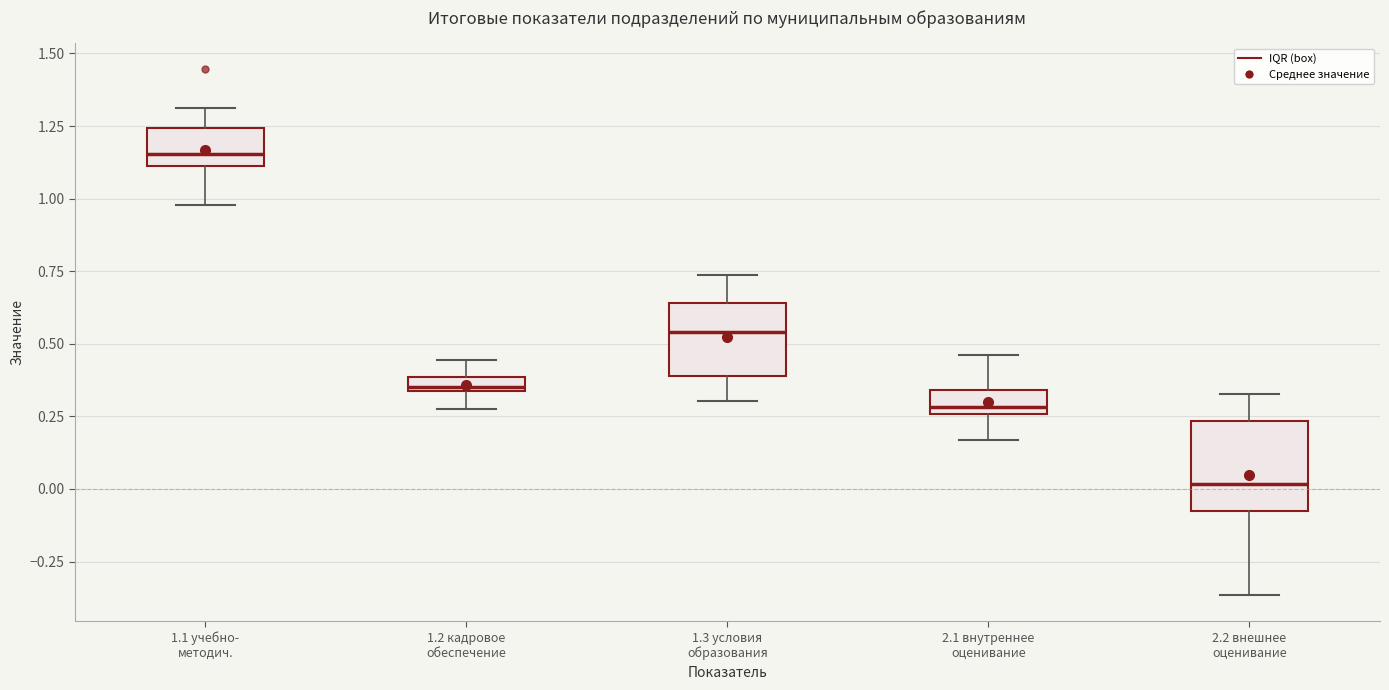

Which box's median line is the highest?

1.1 учебно- методич.